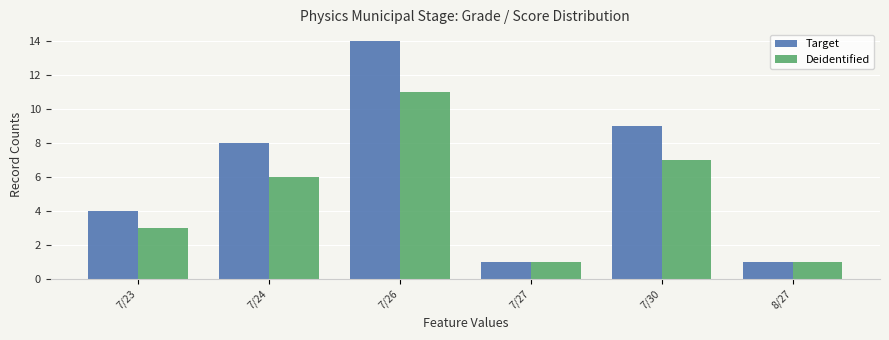

What is the sum of the Deidentified values at 7/27 and 7/30?

8